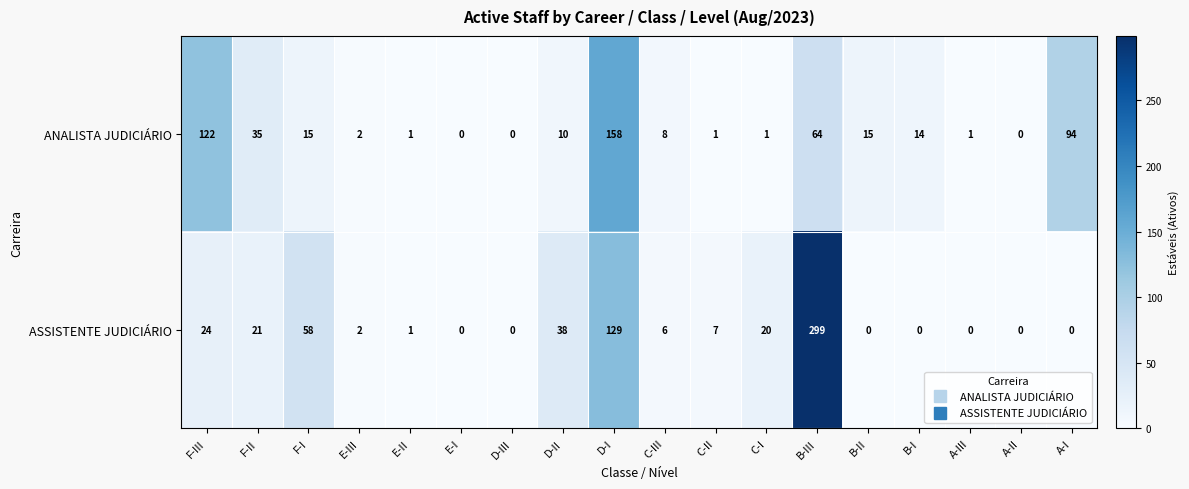

Is it true that ANALISTA JUDICIÁRIO equals -51 at A-II?

False